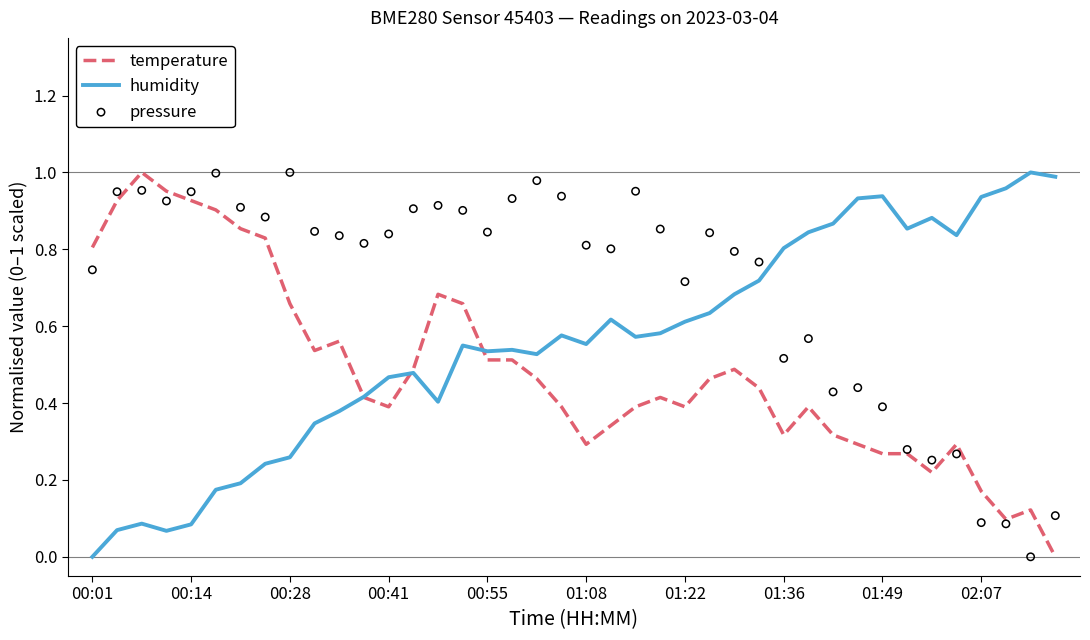

Which series contains the lowest Y value?

temperature